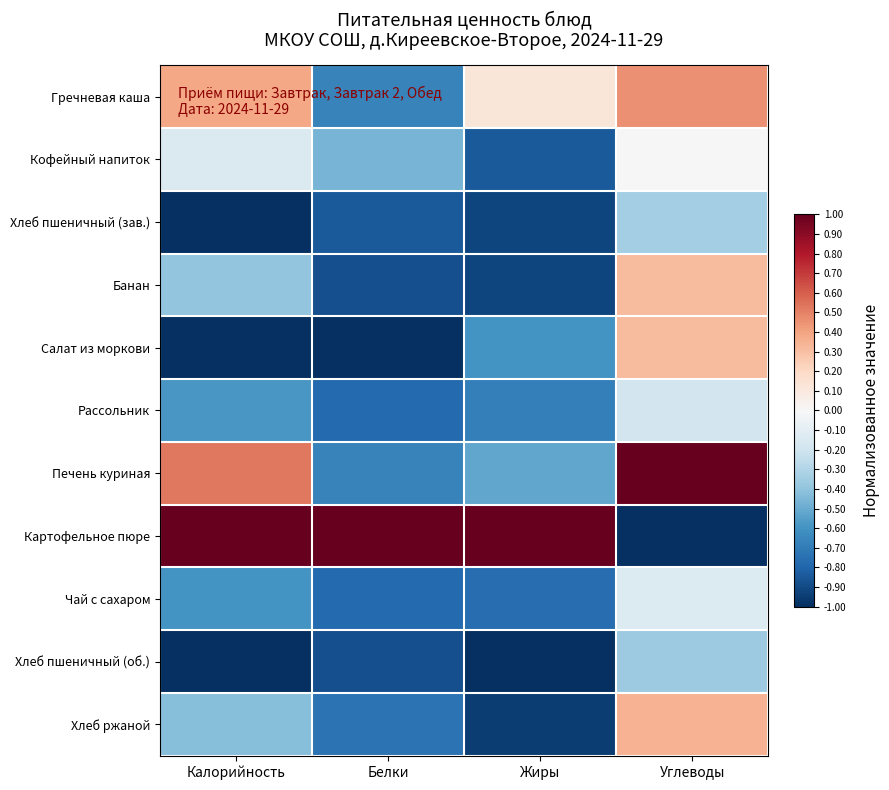

Which series has the widest spread of values?

Картофельное пюре